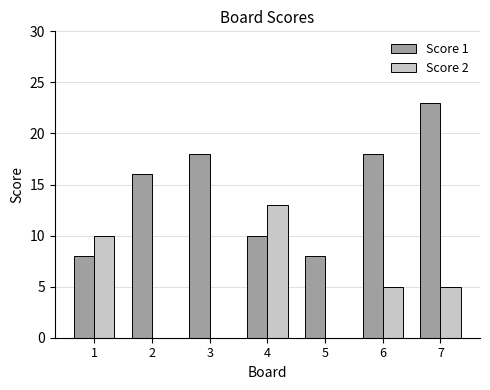

Which series has the largest range (max minus min)?

Score 1